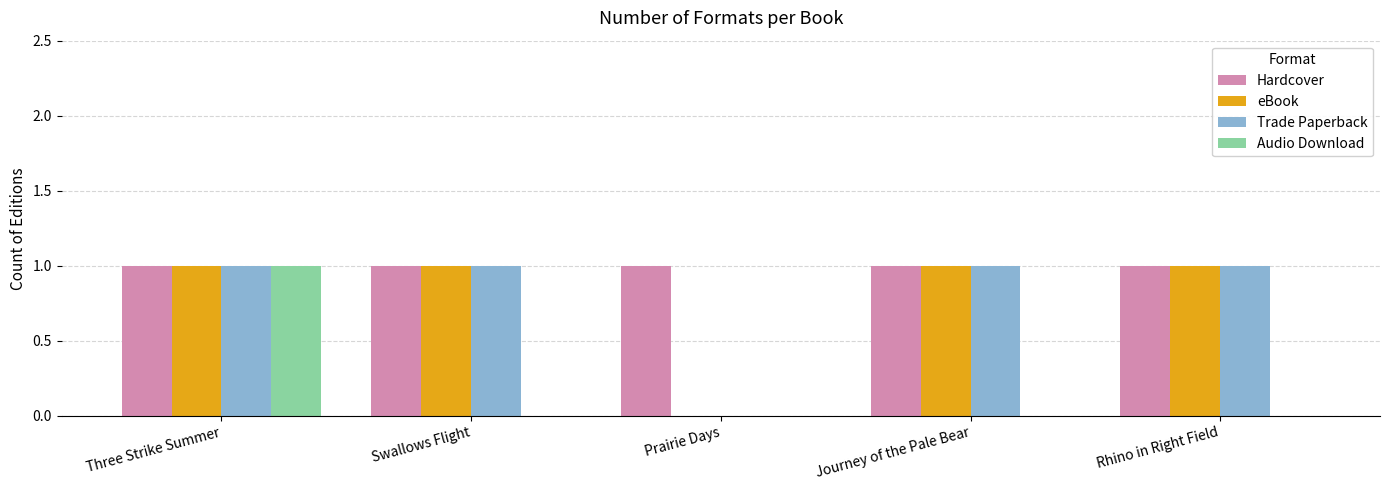

Which series has the largest total across all categories?

Hardcover